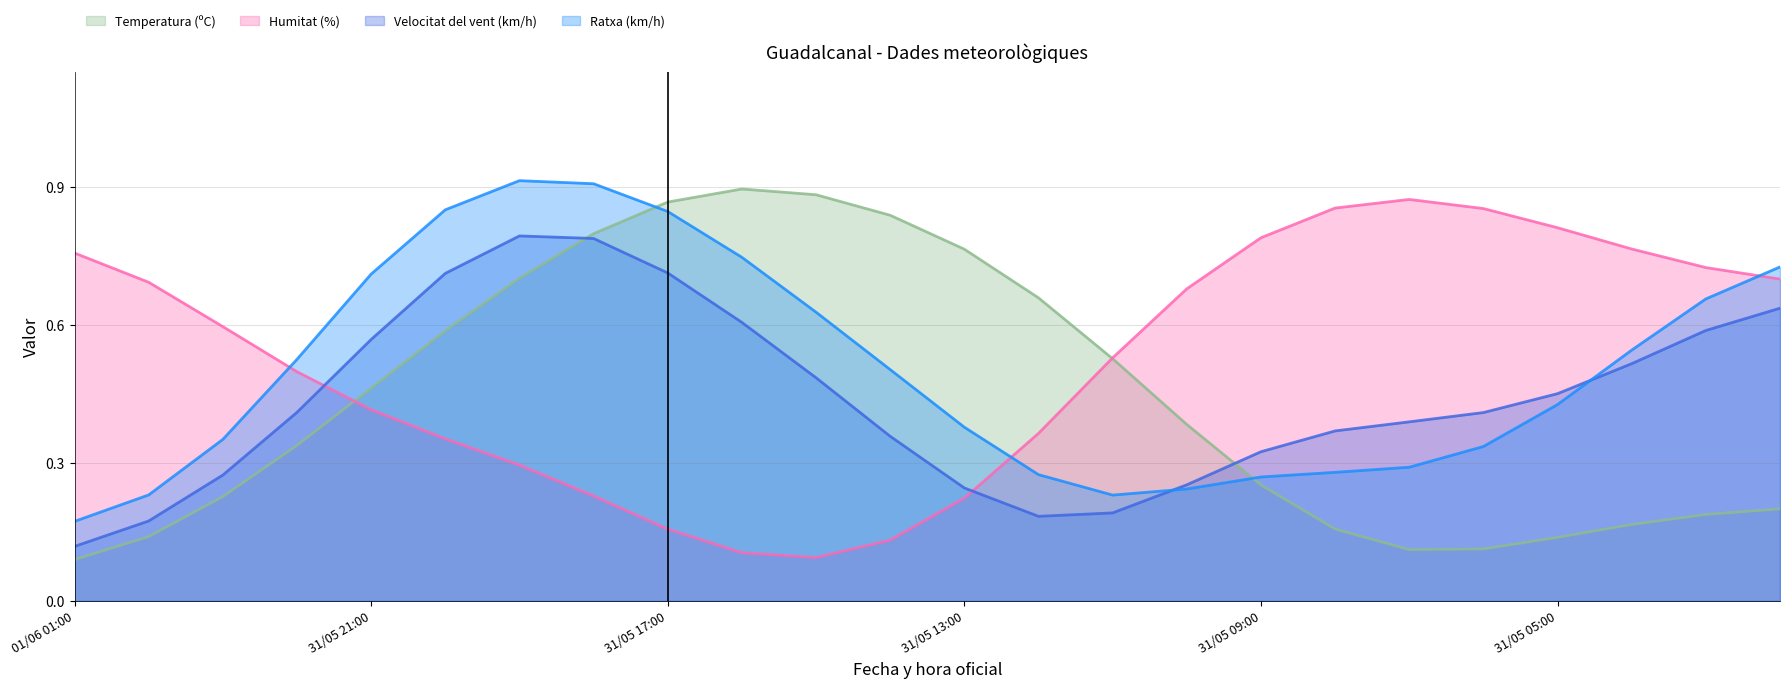

What is the difference between the second highest and second lowest values in the Temperatura (ºC) series?

0.8